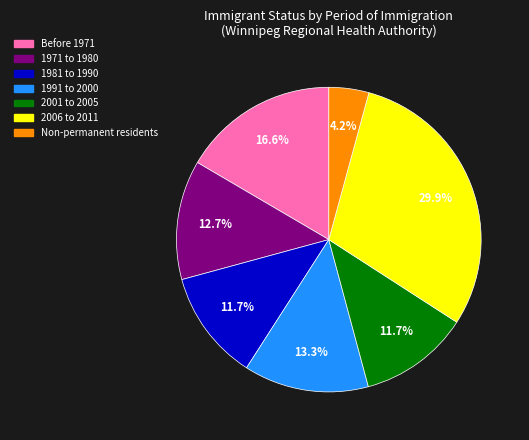

Does any single category account for the majority?

No